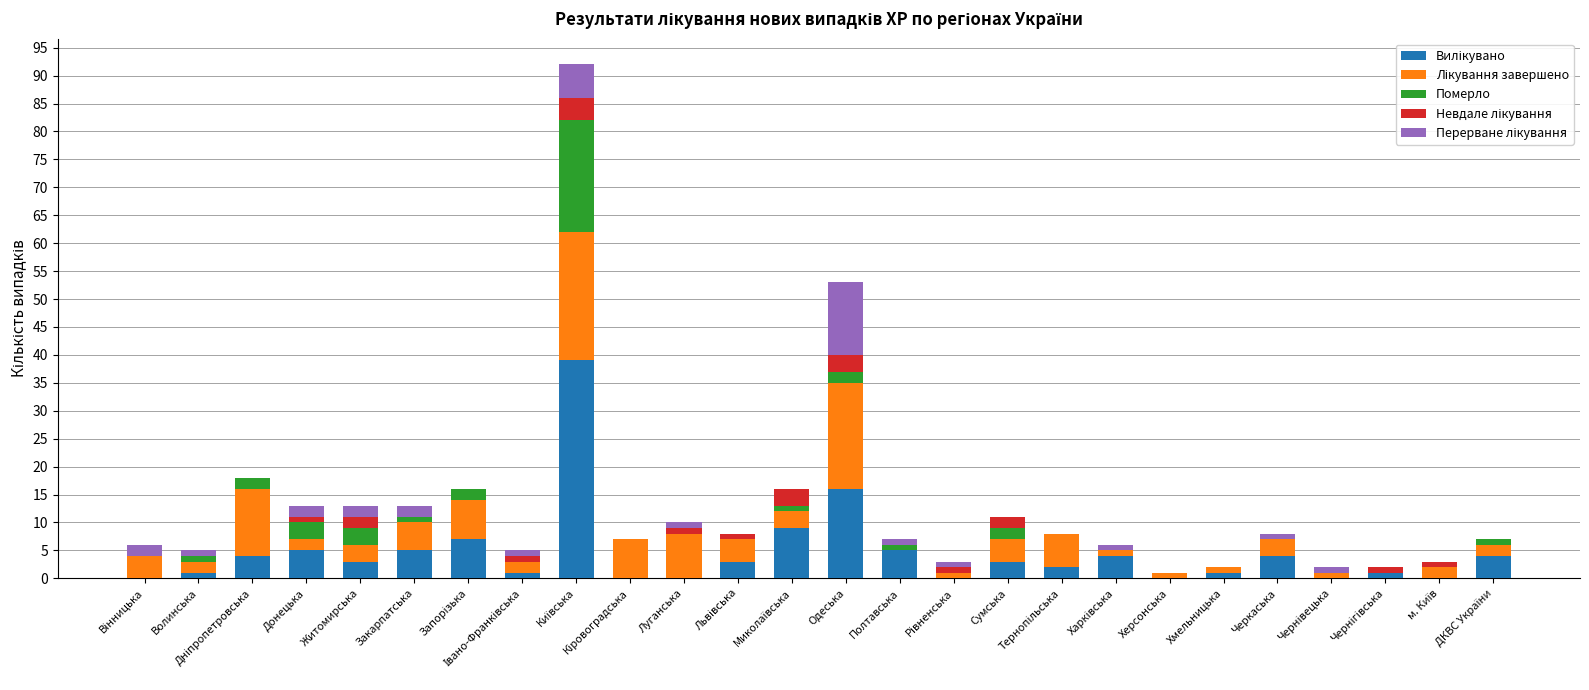

The Невдале лікування series shows 1 at Рівненська. True or false?

False